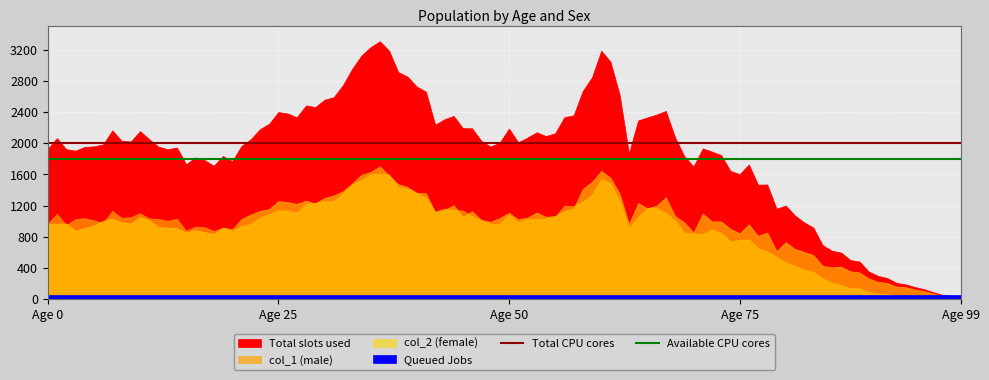

True or false: Total CPU cores has a value of 1285 at Age 25.

False